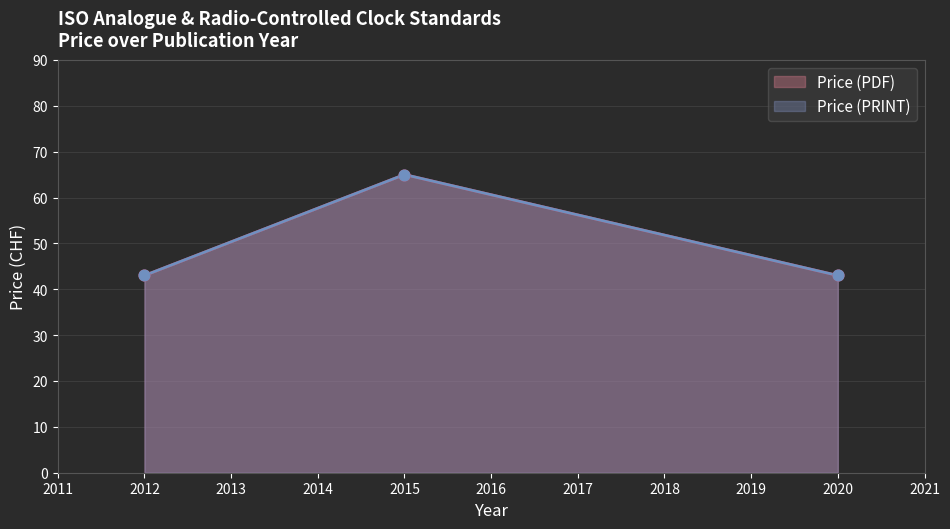

Which series has the largest total across all categories?

Price (PDF)